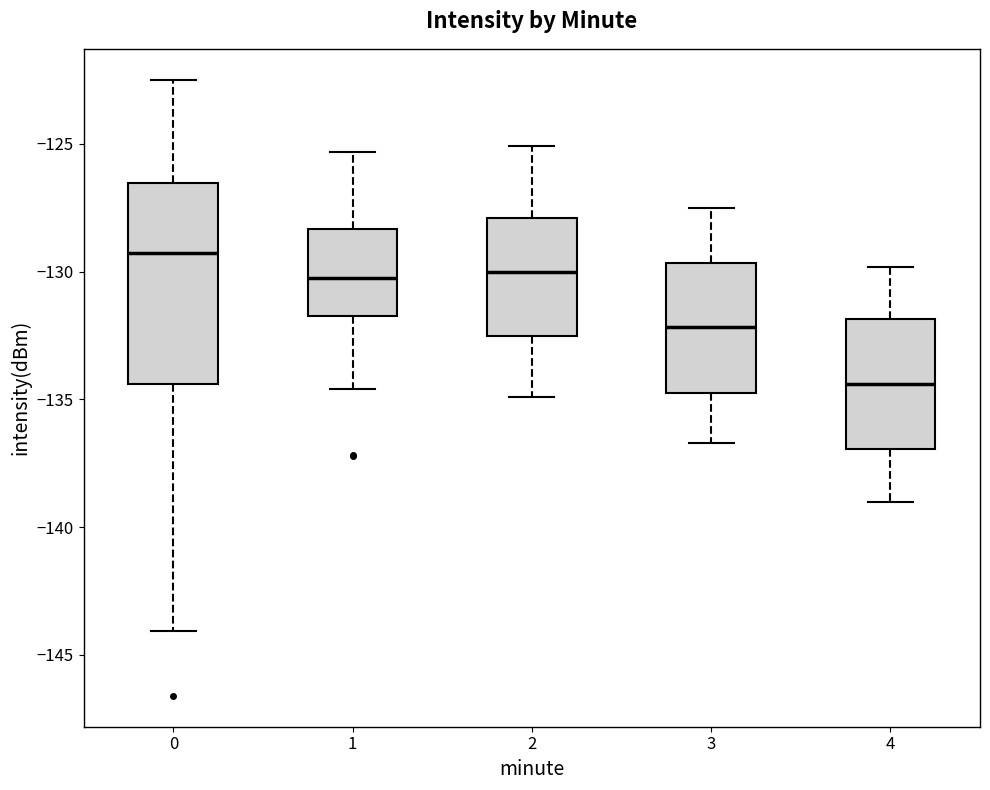

Comparing the boxes themselves (not the whiskers), which one is the tallest?

0